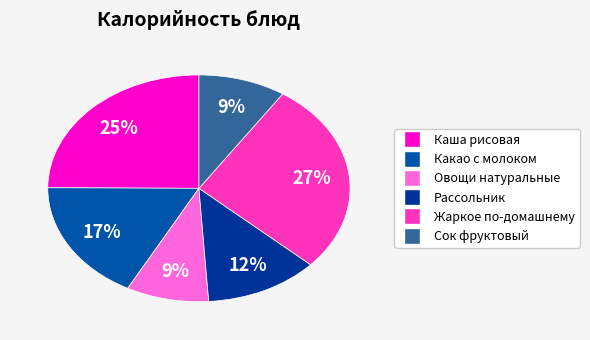

The Жаркое по-домашнему slice represents 27% of the pie. True or false?

True